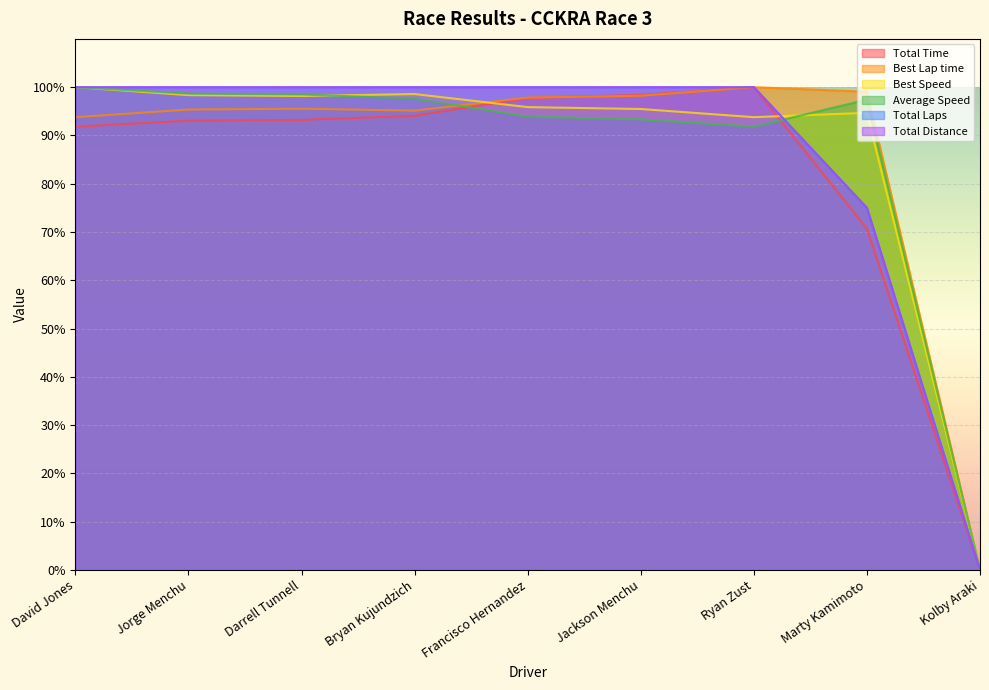

Reading left to right, what are all the values shown in this chart?

Total Time: David Jones=91.8	Jorge Menchu=93.1	Darrell Tunnell=93.2	Bryan Kujundzich=94.1	Francisco Hernandez=97.8	Jackson Menchu=98.4	Ryan Zust=100.0	Marty Kamimoto=70.7	Kolby Araki=0.0
Best Lap time: David Jones=93.8	Jorge Menchu=95.4	Darrell Tunnell=95.5	Bryan Kujundzich=95.1	Francisco Hernandez=97.8	Jackson Menchu=98.2	Ryan Zust=100.0	Marty Kamimoto=99.1	Kolby Araki=0.0
Best Speed: David Jones=100.0	Jorge Menchu=98.3	Darrell Tunnell=98.2	Bryan Kujundzich=98.6	Francisco Hernandez=95.9	Jackson Menchu=95.5	Ryan Zust=93.8	Marty Kamimoto=94.7	Kolby Araki=0.0
Average Speed: David Jones=100.0	Jorge Menchu=98.7	Darrell Tunnell=98.5	Bryan Kujundzich=97.6	Francisco Hernandez=93.9	Jackson Menchu=93.3	Ryan Zust=91.8	Marty Kamimoto=97.4	Kolby Araki=0.0
Total Laps: David Jones=100.0	Jorge Menchu=100.0	Darrell Tunnell=100.0	Bryan Kujundzich=100.0	Francisco Hernandez=100.0	Jackson Menchu=100.0	Ryan Zust=100.0	Marty Kamimoto=75.0	Kolby Araki=0.0
Total Distance: David Jones=100.0	Jorge Menchu=100.0	Darrell Tunnell=100.0	Bryan Kujundzich=100.0	Francisco Hernandez=100.0	Jackson Menchu=100.0	Ryan Zust=100.0	Marty Kamimoto=75.0	Kolby Araki=0.0